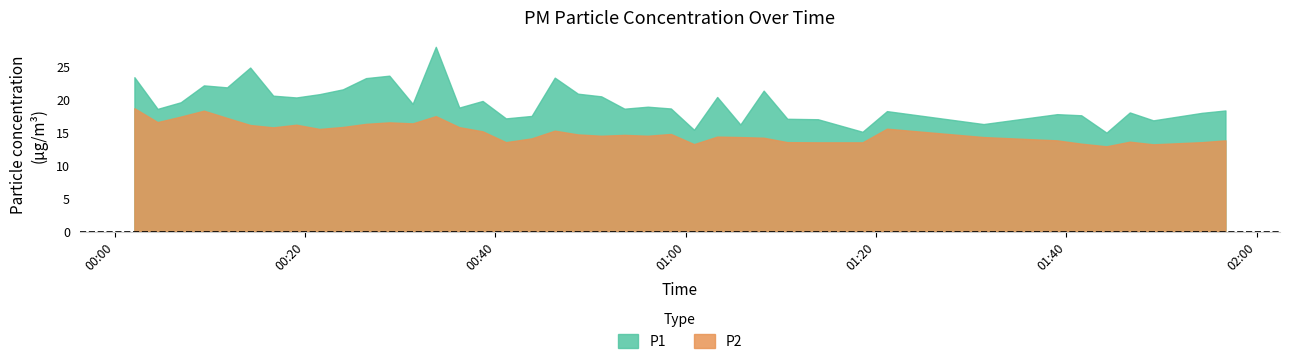

What value does the P2 series have at 2022-10-17T00:02:05?

18.8